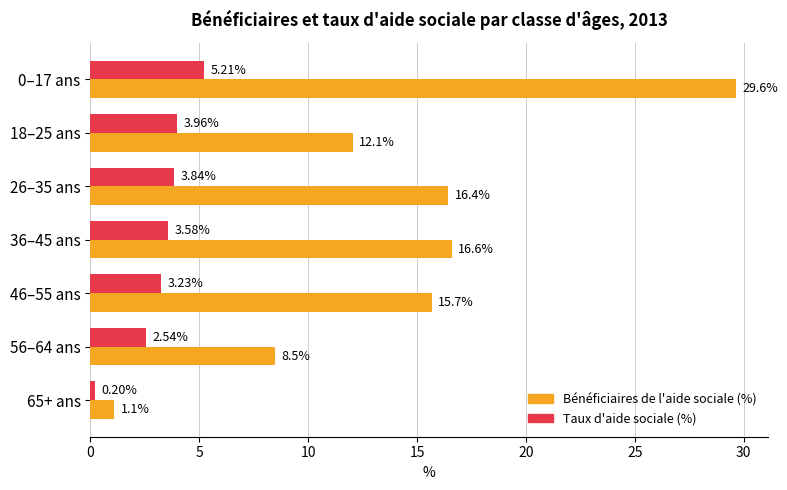

Is the value of Taux d'aide sociale (%) at 56–64 ans greater than the value of Bénéficiaires de l'aide sociale (%) at 65+ ans?

Yes